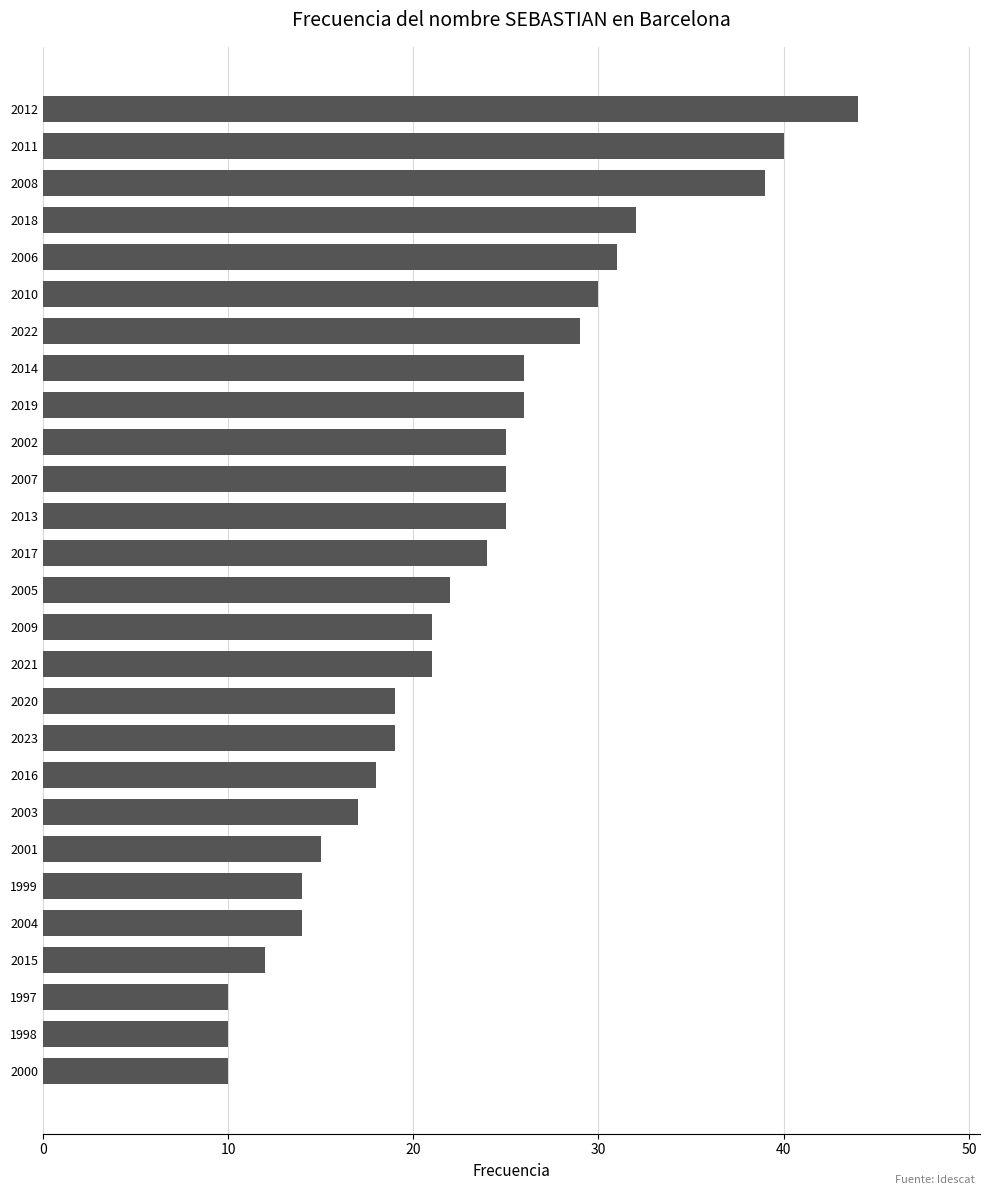

Which label corresponds to the largest value in the chart?

2012